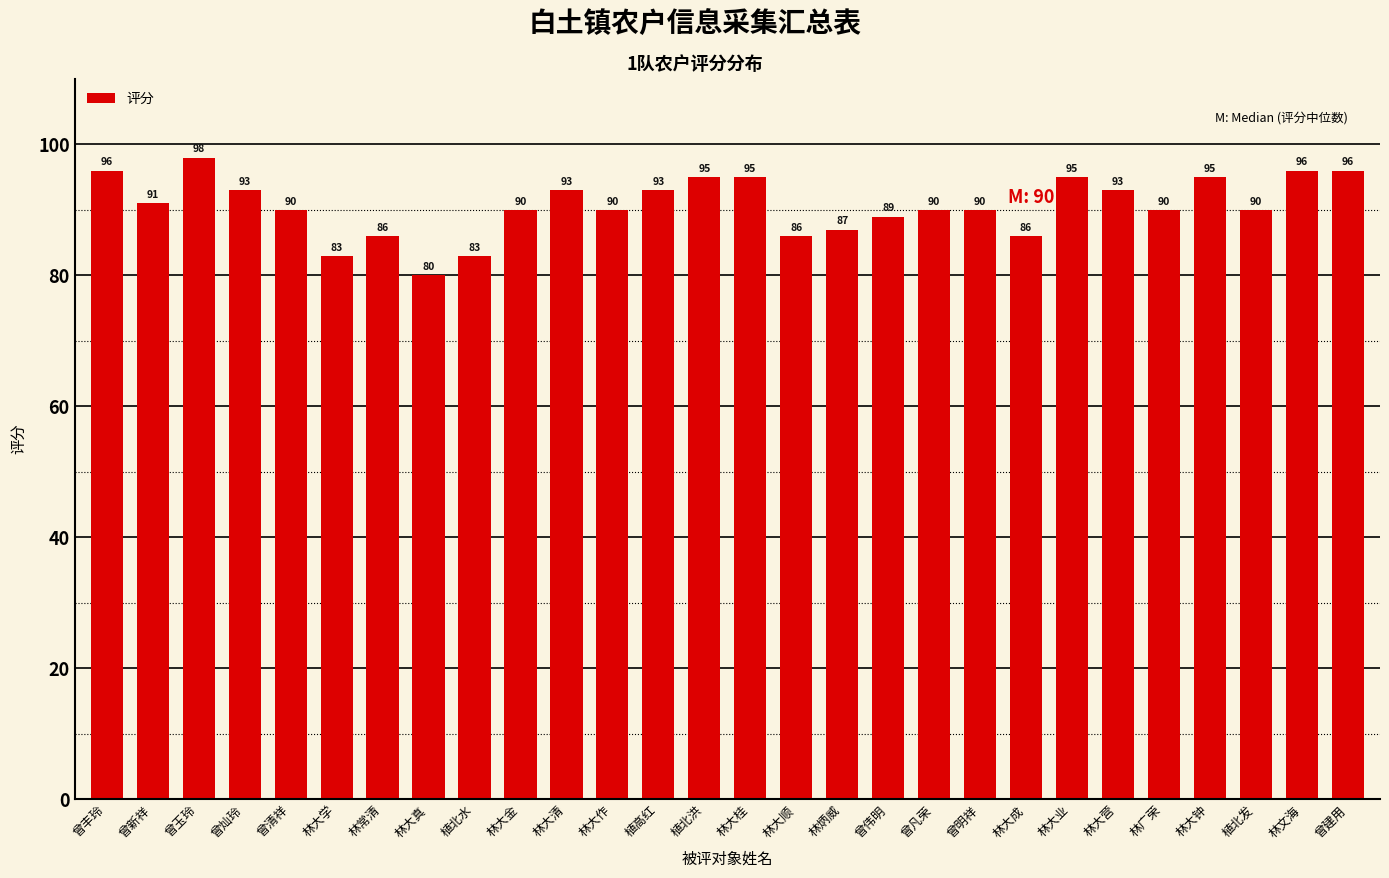

What is the greatest value displayed?

98